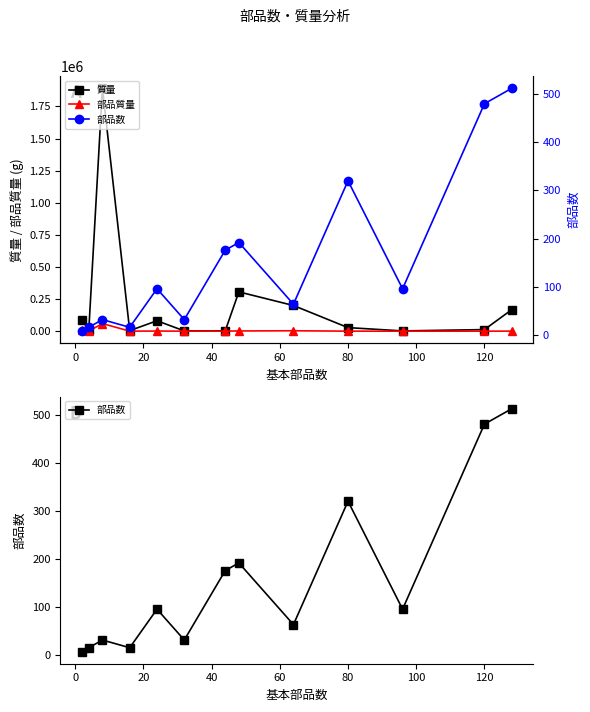

What value does the 部品質量 series have at 120?

25.6